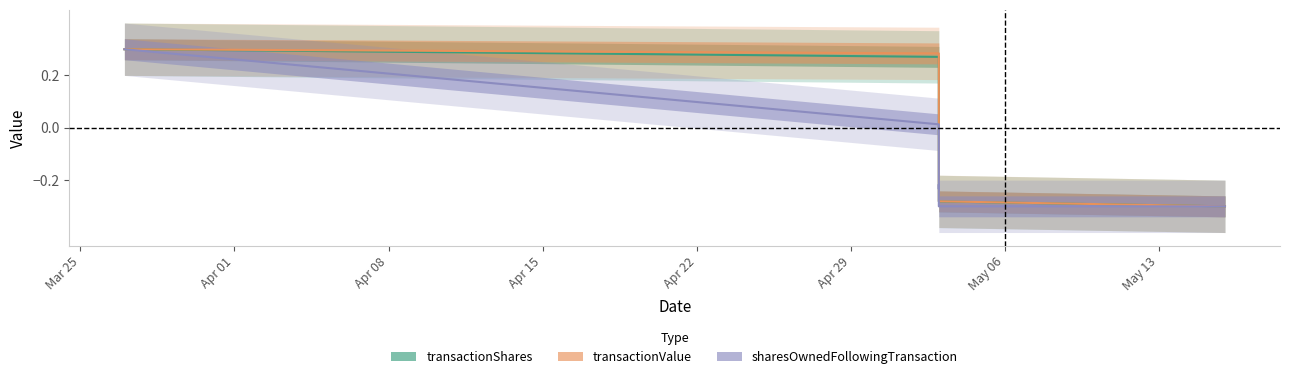

At how many categories does at least one series exceed 0?

2